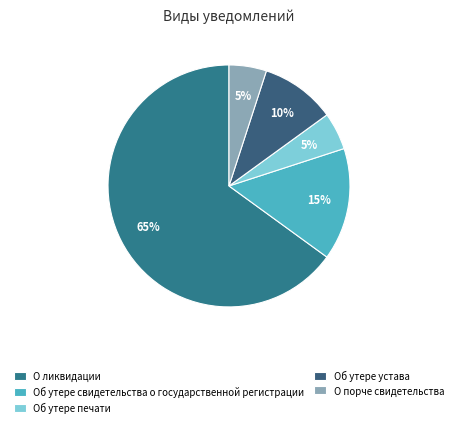

How many segments does this pie chart have?

5